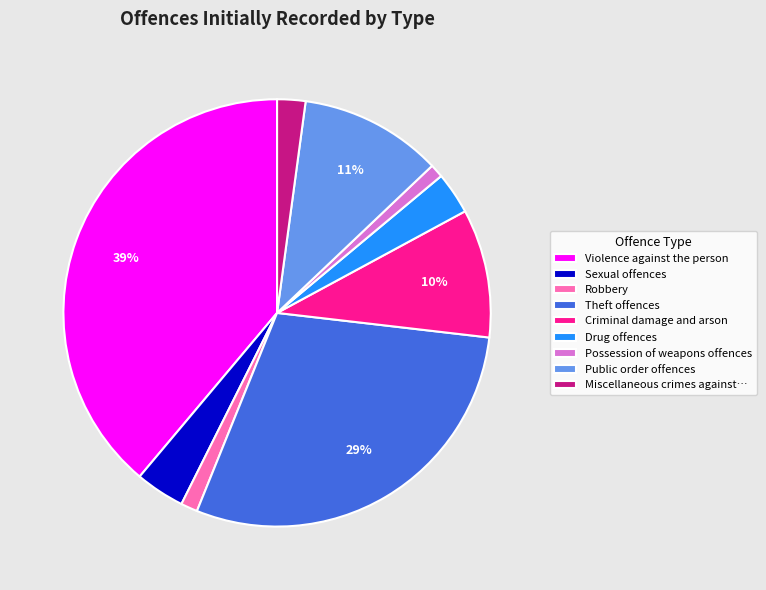

What percentage is the Theft offences slice, to the nearest percent?

29%